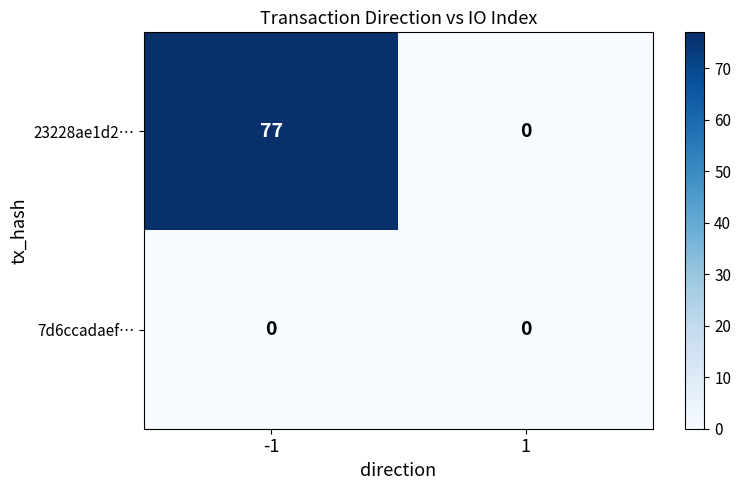

What is the spread (max minus min) of values at -1?

77